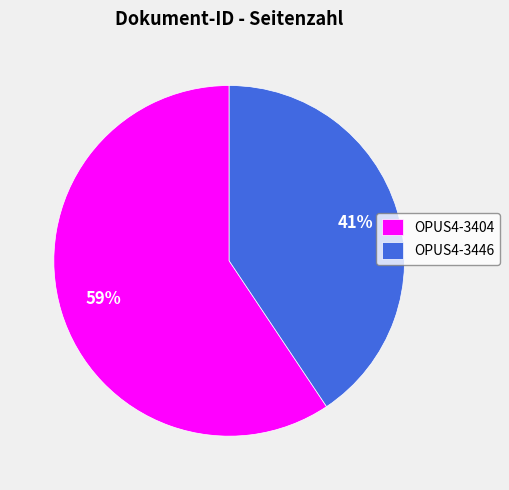

Which category has the biggest portion of the pie?

OPUS4-3404